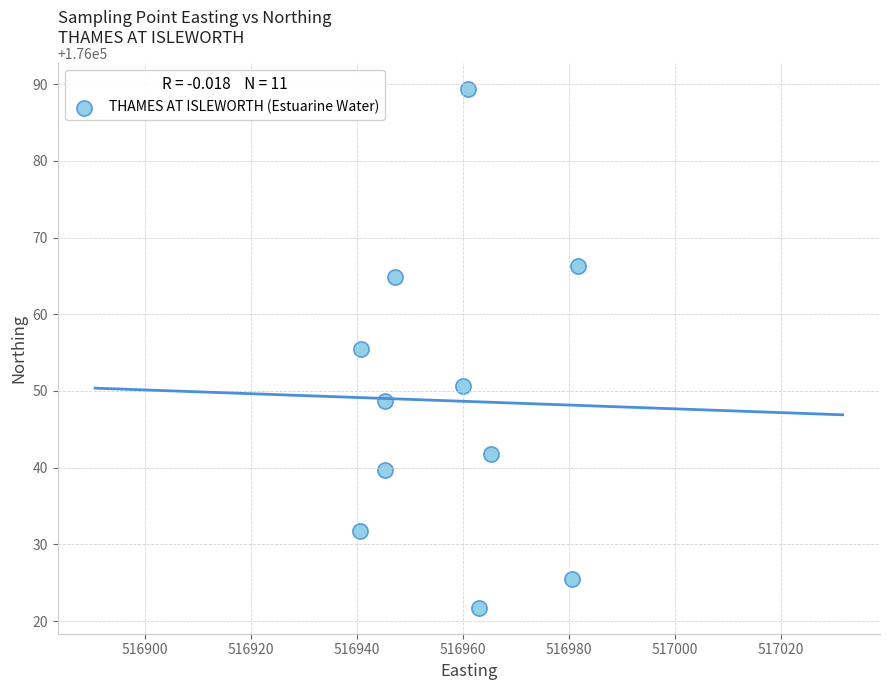

What is the average X value?

516957.3